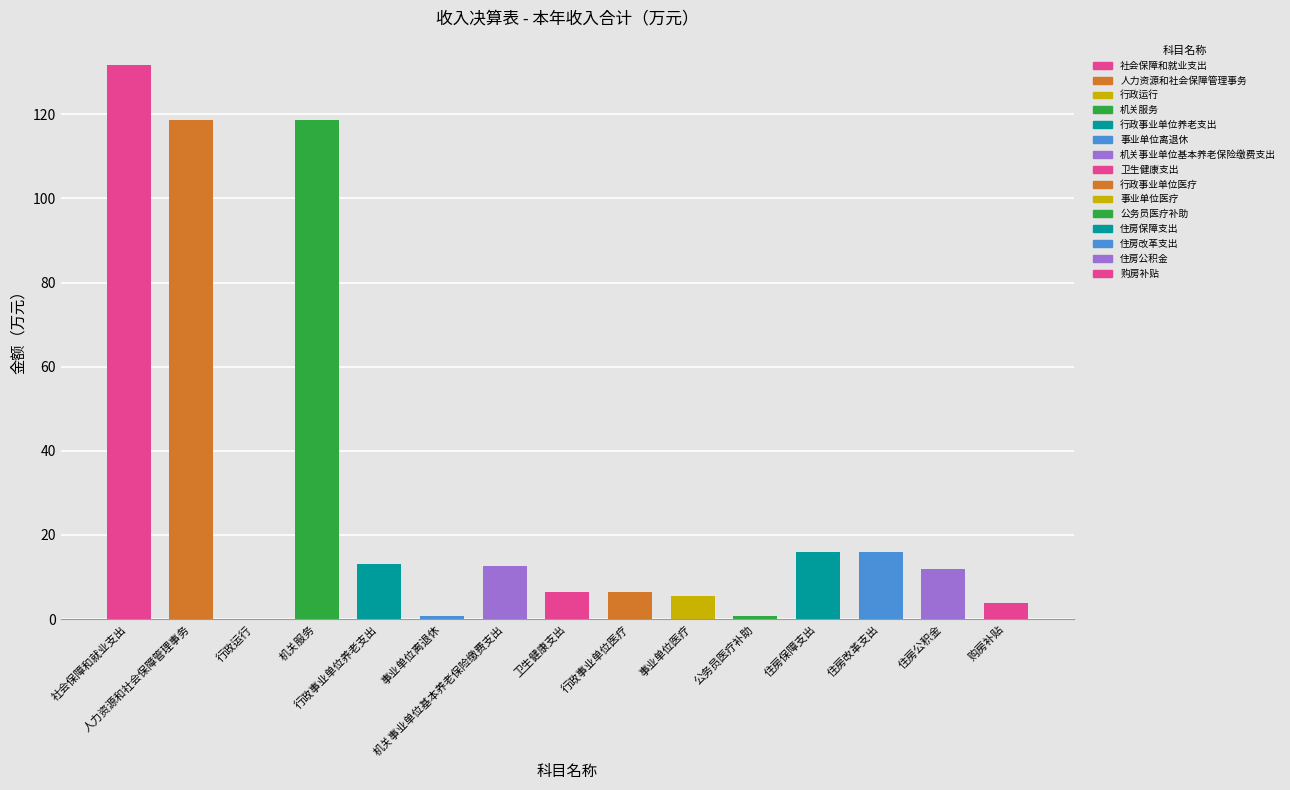

Approximately how many times larger is the value at 住房改革支出 compared to 住房保障支出?

1.0